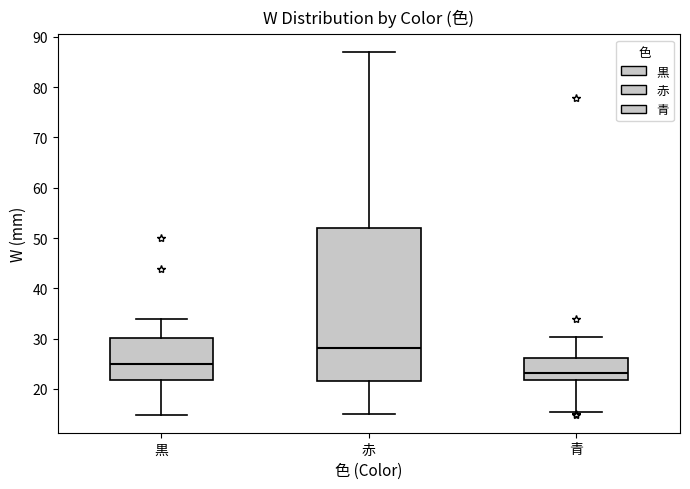

Which box has the highest median line?

赤